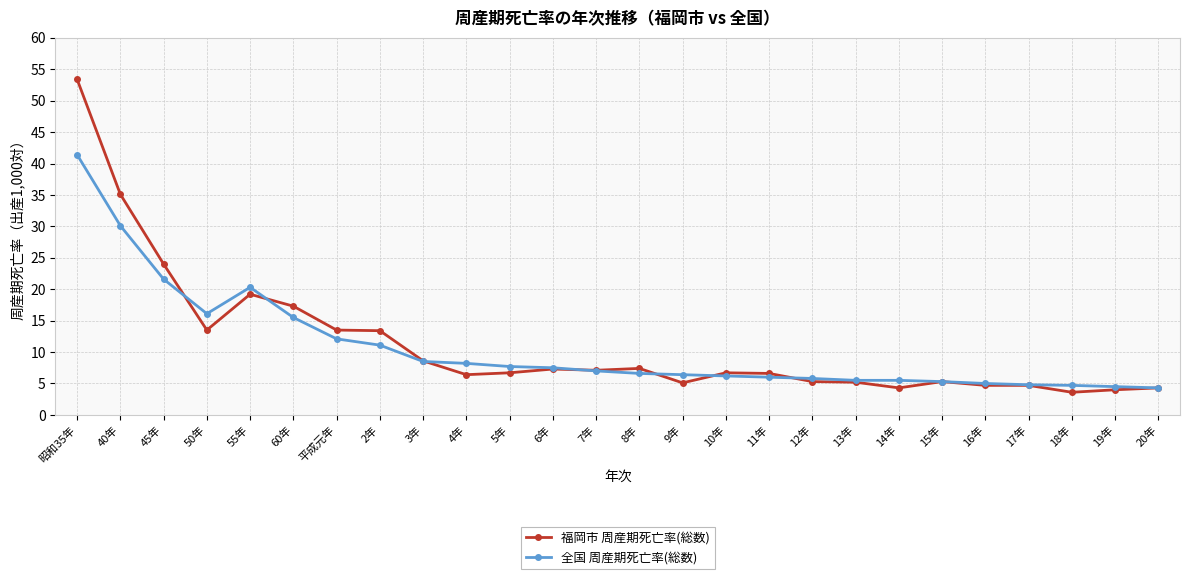

True or false: 全国 周産期死亡率(総数) has a value of 7.9 at 45年.

False